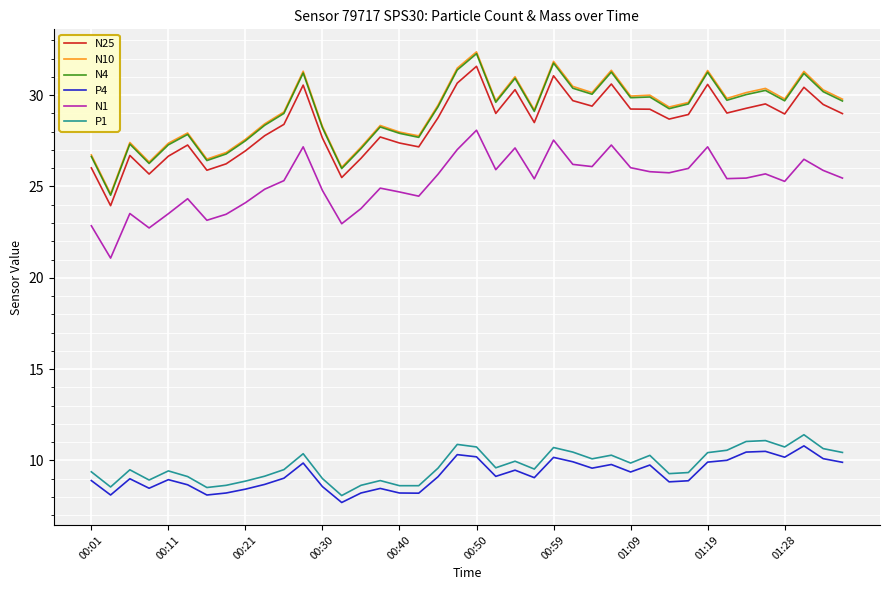

What is the highest value of the P1 series?

11.4